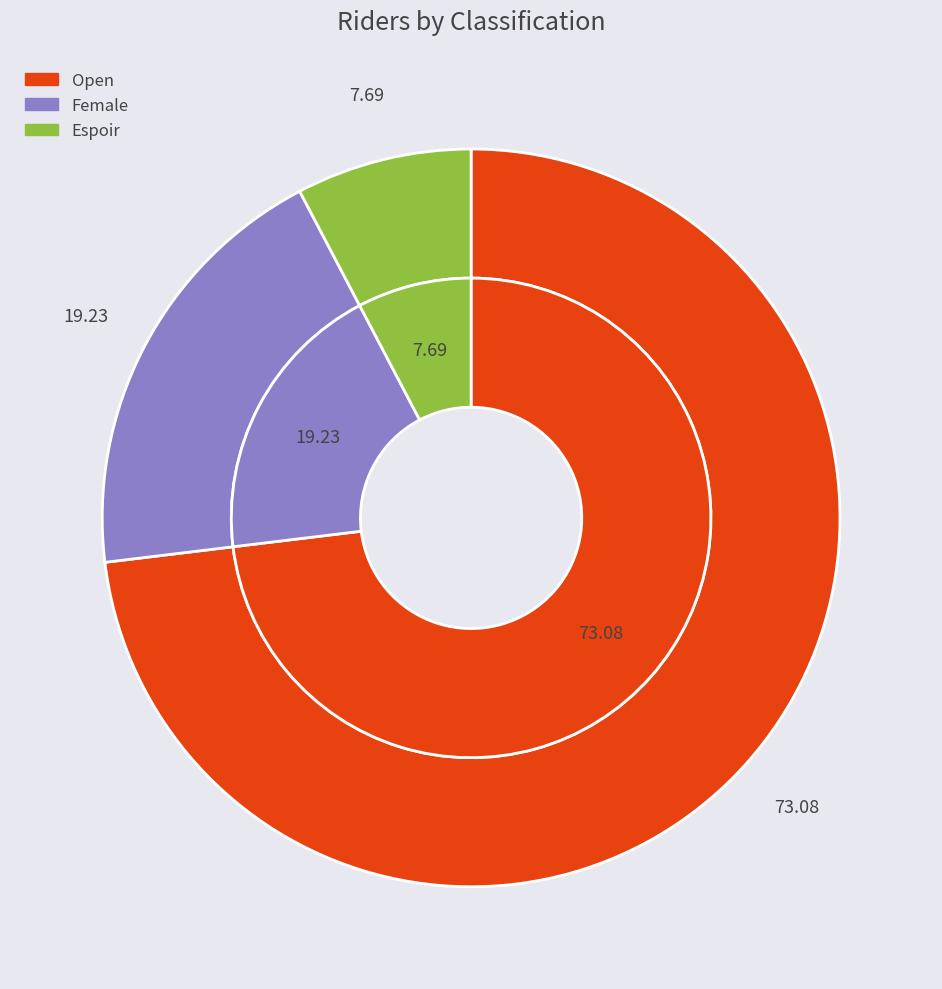

To the nearest percent, what is the combined percentage of Female and Open?

92%